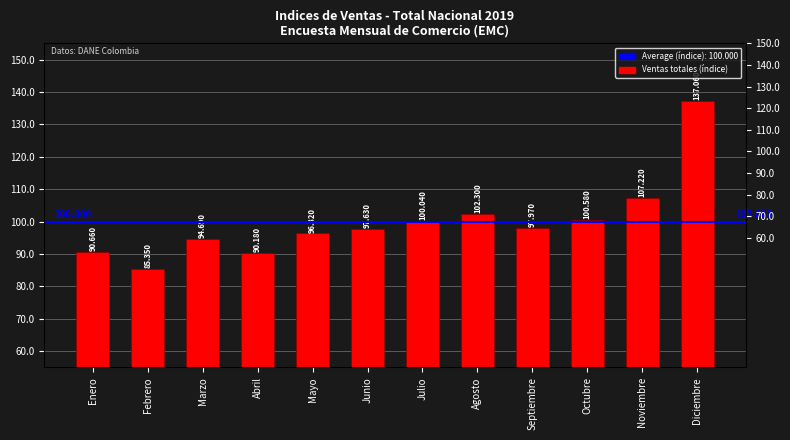

How many bars are there in total?

12